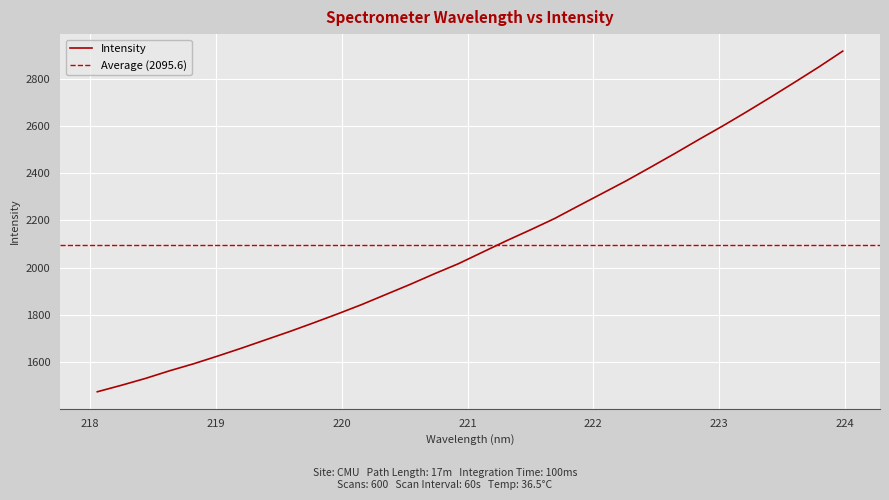

Rank the categories by value from lowest to highest.

218.0596, 218.2508, 218.442, 218.6332, 218.8244, 219.0156, 219.2067, 219.3979, 219.589, 219.7801, 219.9712, 220.1623, 220.3533, 220.5444, 220.7354, 220.9264, 221.1174, 221.3083, 221.4993, 221.6902, 221.8812, 222.0721, 222.263, 222.4538, 222.6447, 222.8355, 223.0264, 223.2172, 223.408, 223.5987, 223.7895, 223.9802